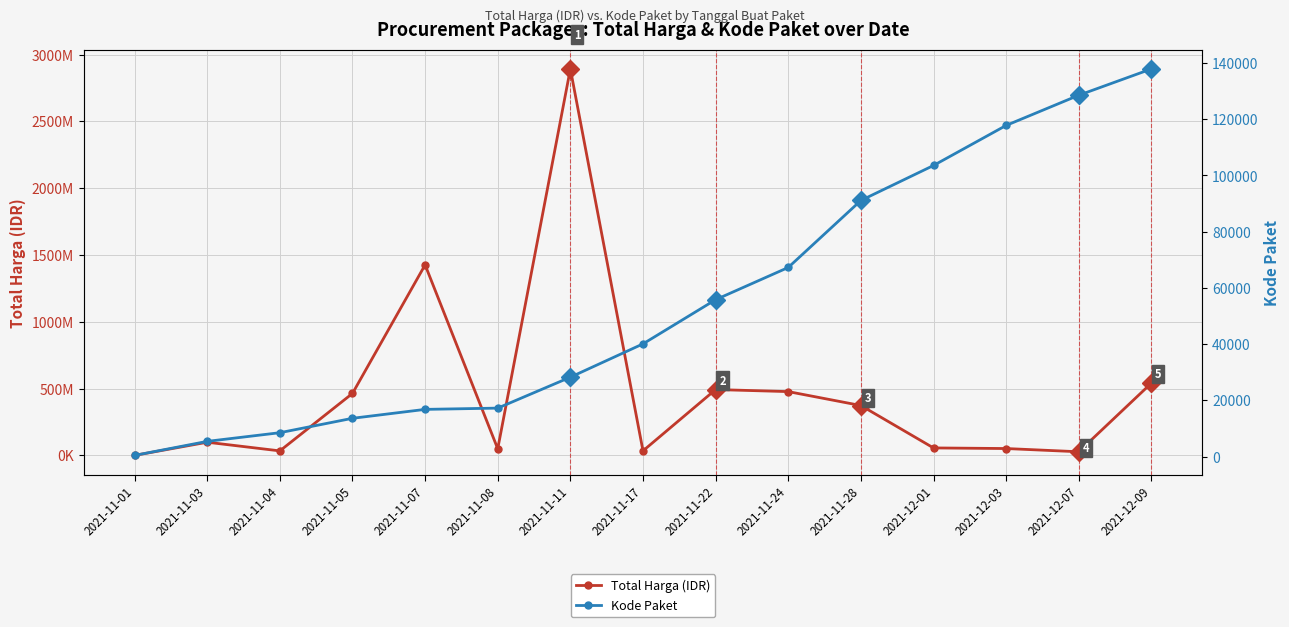

True or false: Kode Paket and Total Harga (IDR) cross at least once.

False